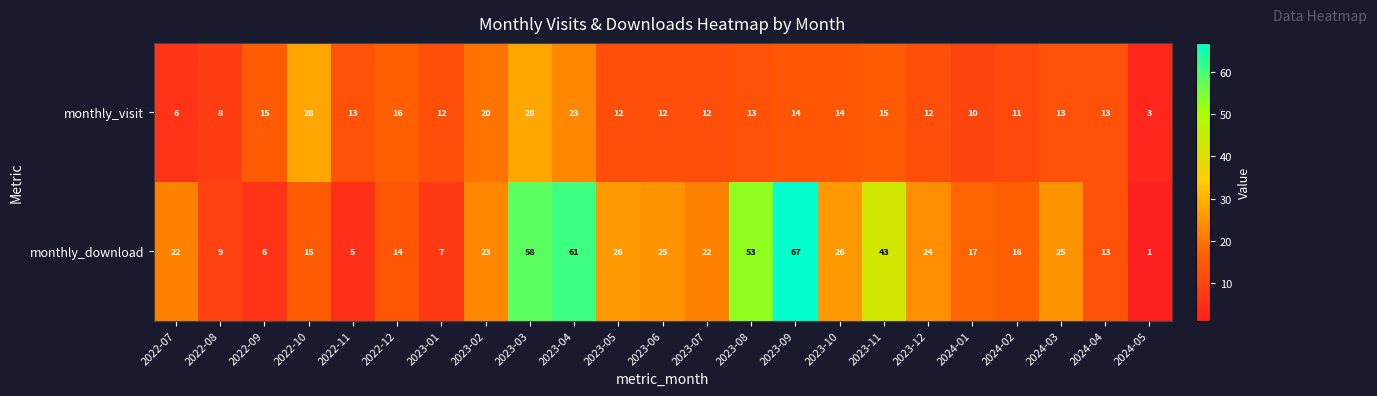

How many categories are shown in the chart?

23